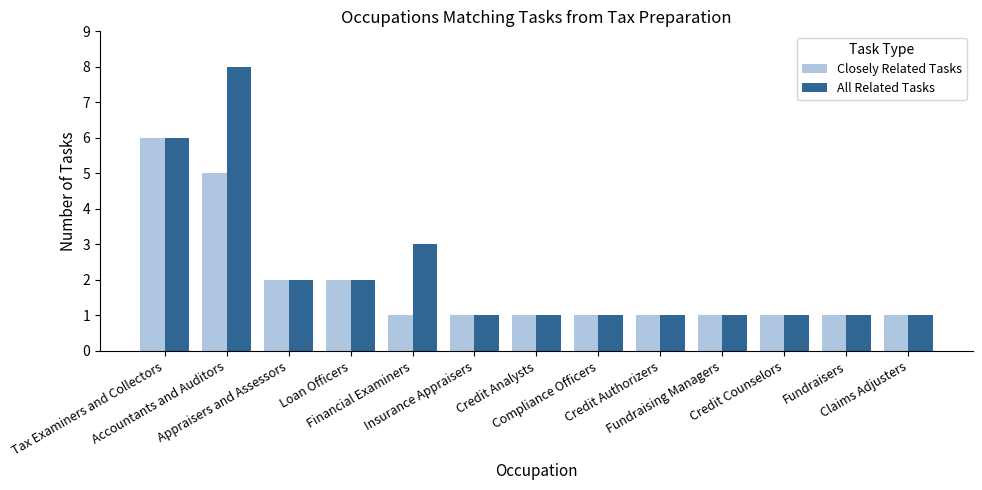

What is the sum of the Closely Related Tasks values at Financial Examiners and Credit Analysts?

2